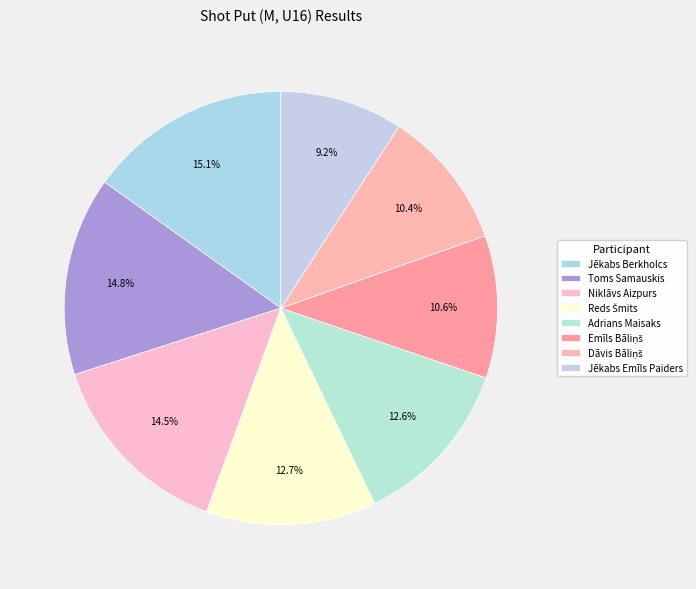

Which has a higher value, Adrians Maisaks or Jēkabs Emīls Paiders?

Adrians Maisaks